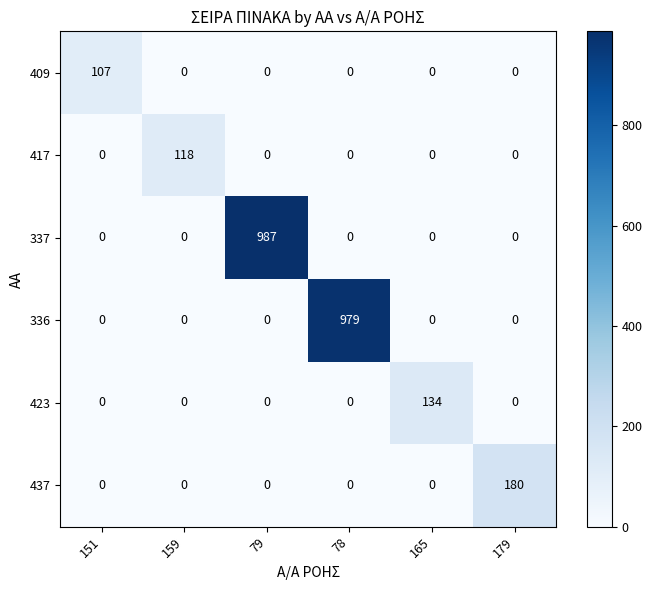

Which series has the largest total across all categories?

337